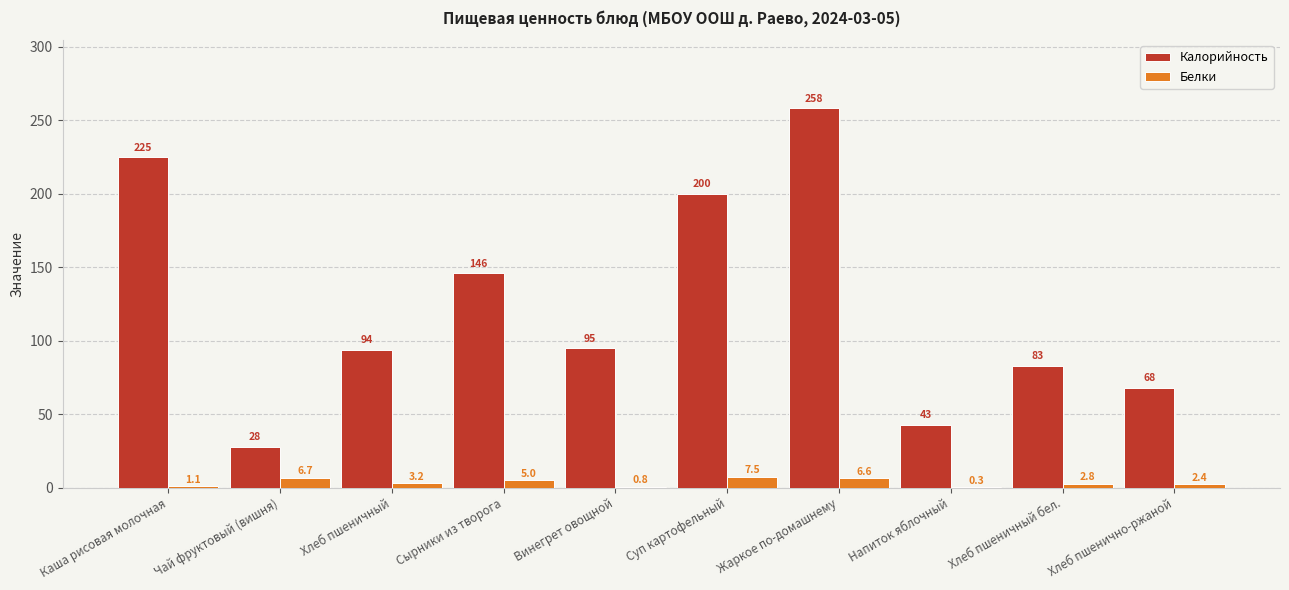

Which series has the largest total across all categories?

Калорийность